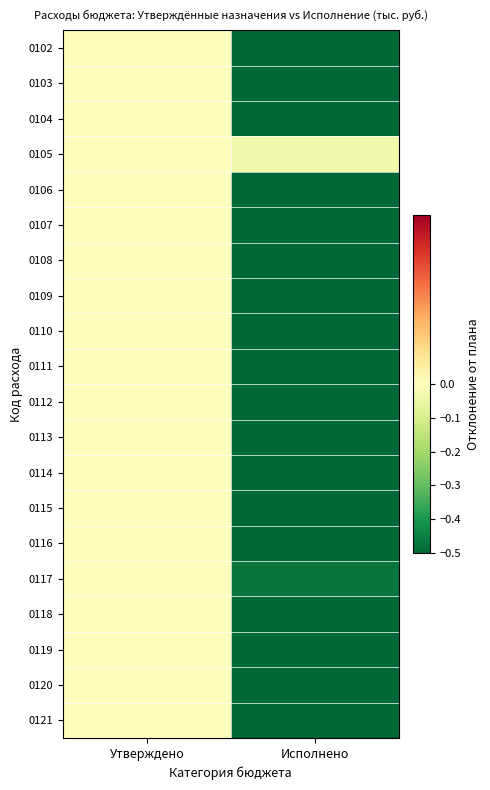

Which series has the largest total across all categories?

0105